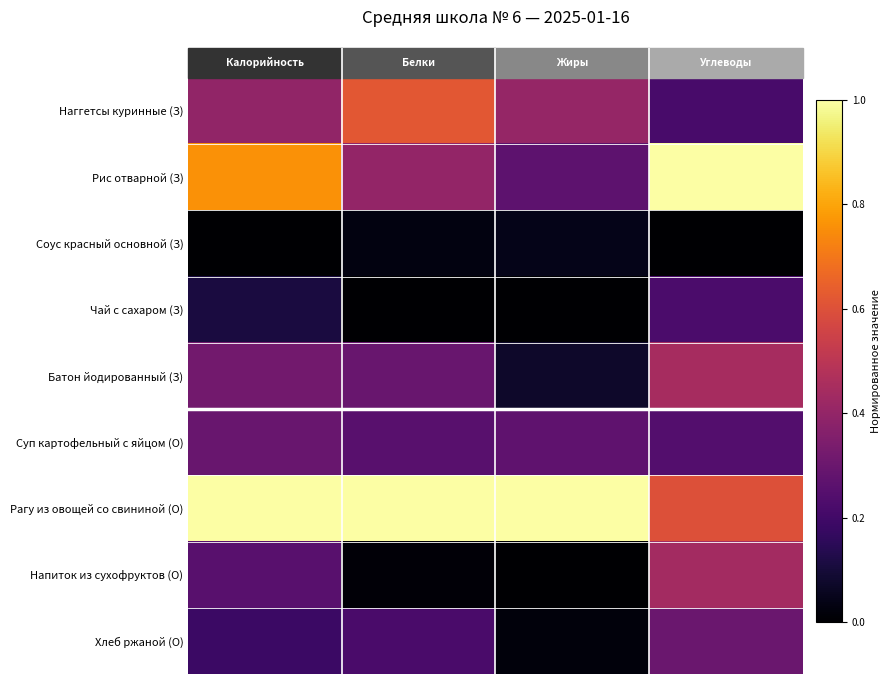

Reading left to right, extract all data points from this chart.

Наггетсы куринные (З): 0.4	0.6	0.4	0.2
Рис отварной (З): 0.8	0.4	0.3	1.0
Соус красный основной (З): 0.0	0.0	0.0	0.0
Чай с сахаром (З): 0.1	0.0	0.0	0.2
Батон йодированный (З): 0.3	0.3	0.1	0.4
Суп картофельный с яйцом (О): 0.3	0.3	0.3	0.2
Рагу из овощей со свининой (О): 1.0	1.0	1.0	0.6
Напиток из сухофруктов (О): 0.3	0.0	0.0	0.4
Хлеб ржаной (О): 0.2	0.2	0.0	0.3